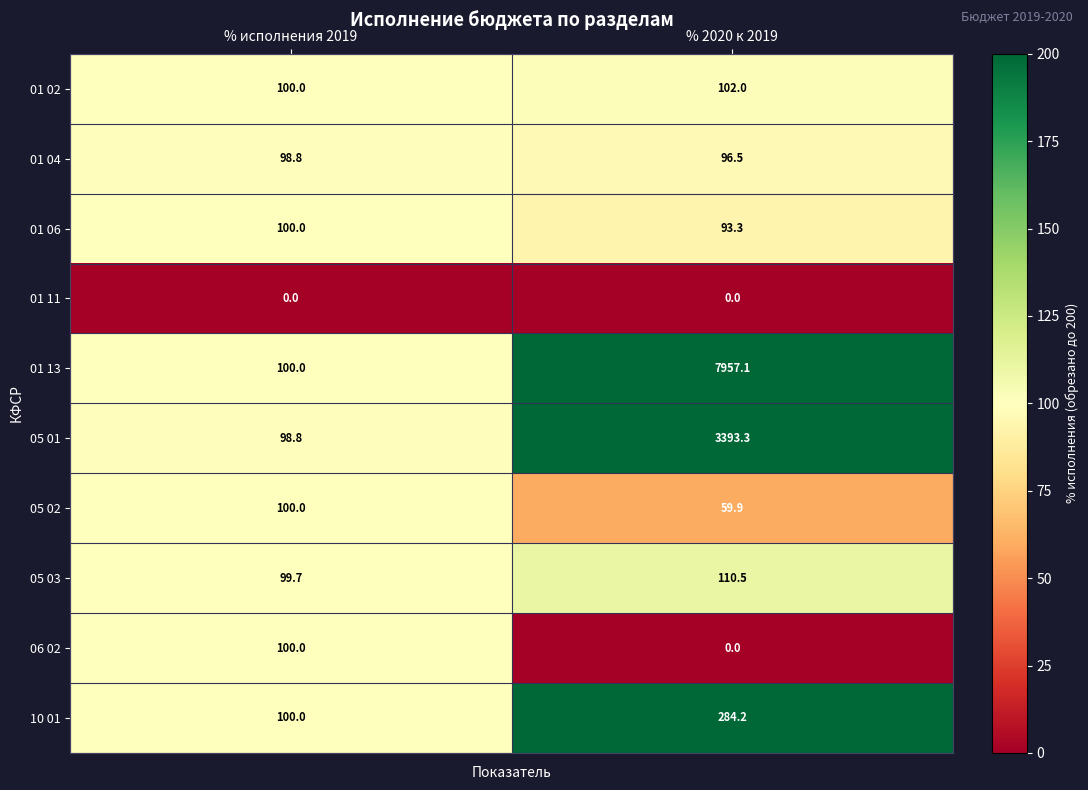

Which category has the highest value in the 10 01 series?

% 2020 к 2019